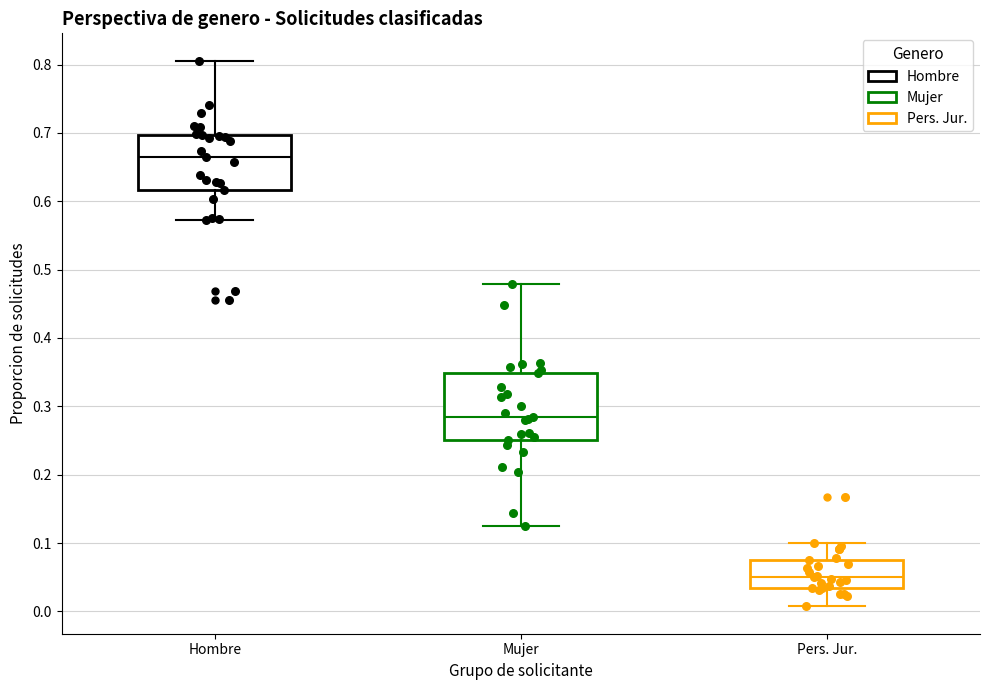

Reading left to right, transcribe this box plot: for each box, give where its median line is, the range the box spans, and where its two whiskers end, as read against the y-axis. The values are not printed on the chart, so give them approximately, as read against the axis.

Hombre: median 0.67, box 0.62 to 0.70, whiskers 0.57 to 0.81
Mujer: median 0.28, box 0.25 to 0.35, whiskers 0.13 to 0.48
Pers. Jur.: median 0.05, box 0.03 to 0.08, whiskers 0.01 to 0.10